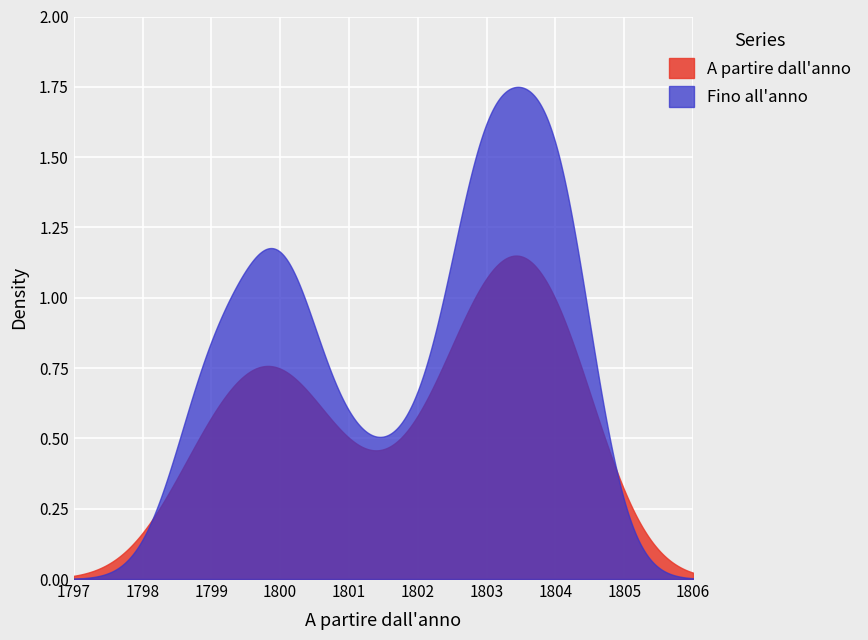

Rank the series by their average value, from lowest to highest.

A partire dall'anno, Fino all'anno